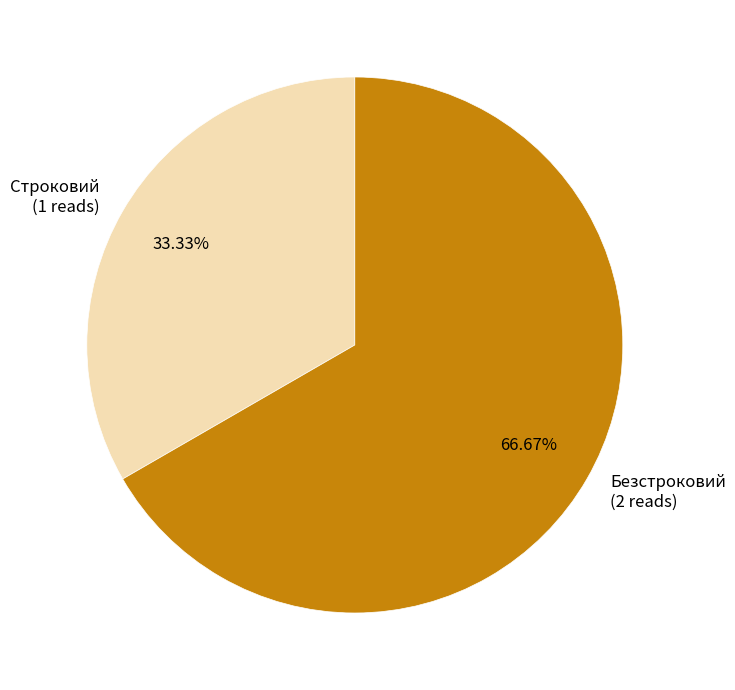

The Безстроковий slice represents 67% of the pie. True or false?

True